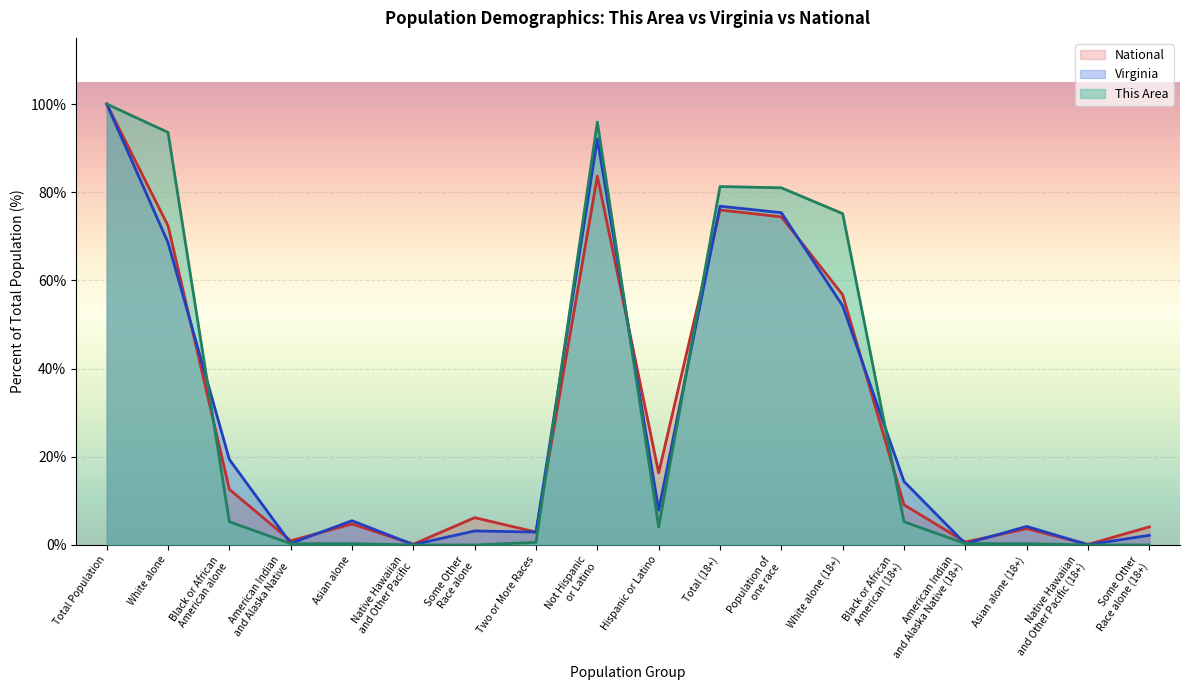

Reading left to right, transcribe all the data shown in this chart.

This Area: 100.0	93.6	5.3	0.3	0.3	0.0	0.0	0.6	95.9	4.1	81.3	81.0	75.1	5.3	0.3	0.3	0.0	0.0
Virginia: 100.0	68.6	19.4	0.4	5.5	0.1	3.2	2.9	92.1	7.9	76.8	75.4	54.2	14.4	0.3	4.2	0.1	2.2
National: 100.0	72.4	12.6	0.9	4.8	0.2	6.2	2.9	83.7	16.3	76.0	74.4	56.7	9.1	0.7	3.7	0.1	4.1